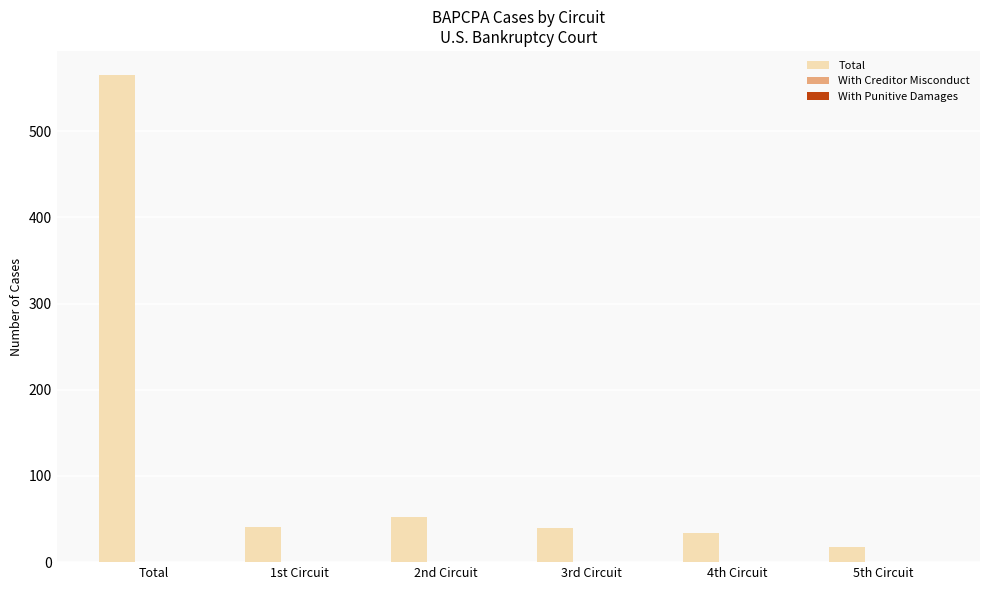

What is the label of the 1st bar from the left?

Total